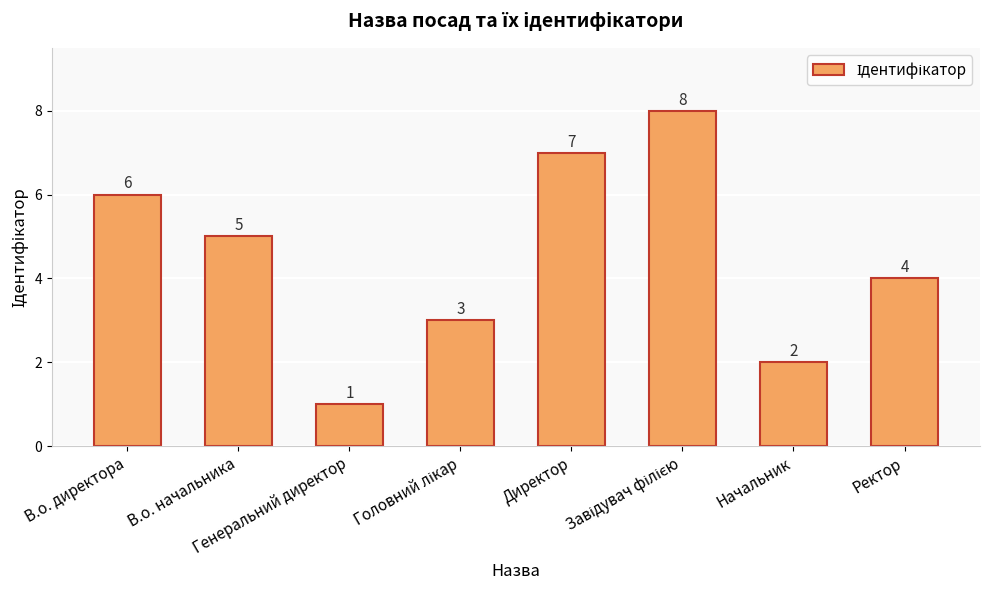

The value at Начальник is 3. True or false?

False